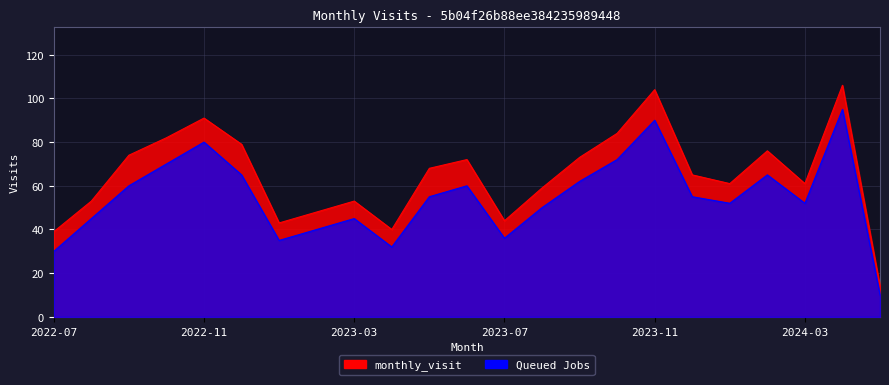

At which category does monthly_visit reach its first local valley?

2023-01